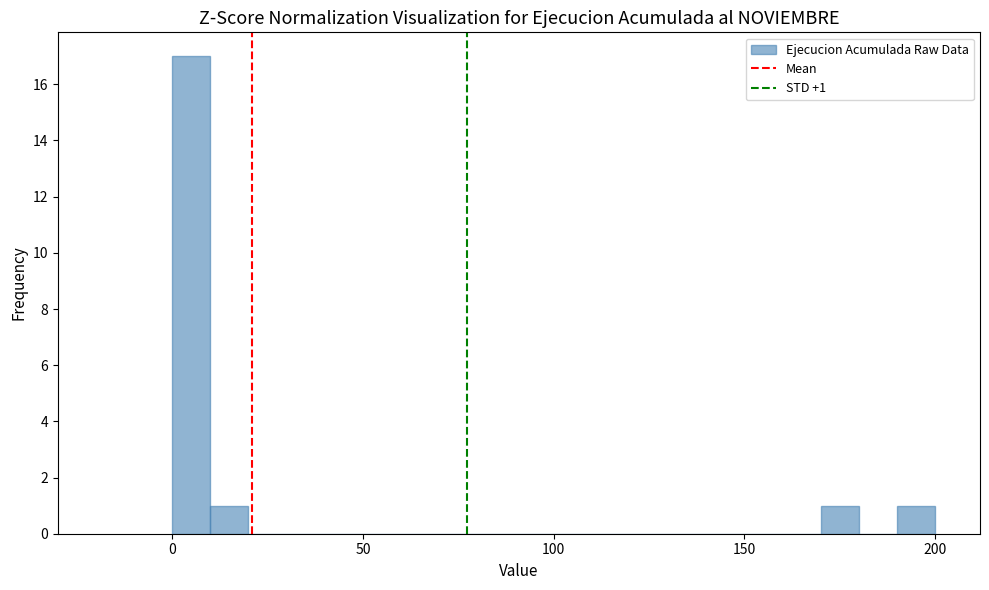

Around what value on the x-axis is the tallest bar? Give the approximate position of its centre, as read against the axis.

5